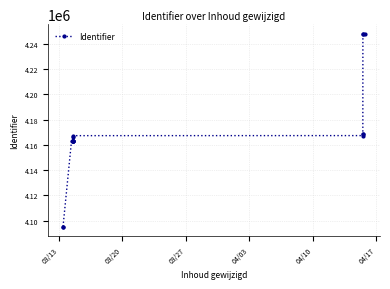

Does the chart have visible grid lines?

Yes